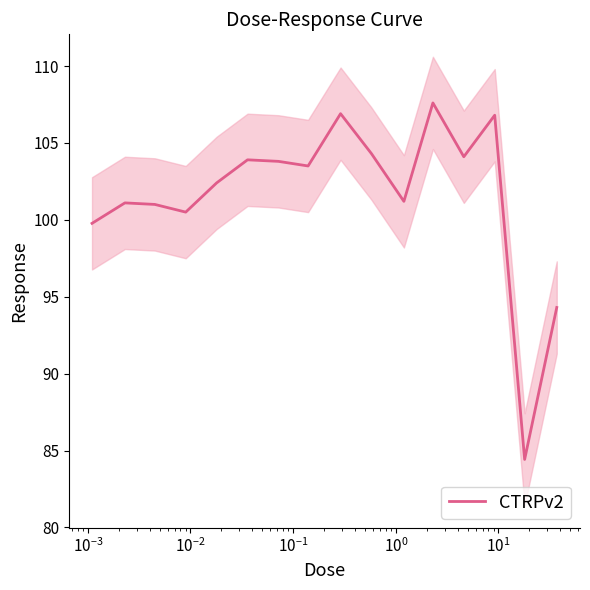

What is the difference between the second highest and second lowest values?

12.6